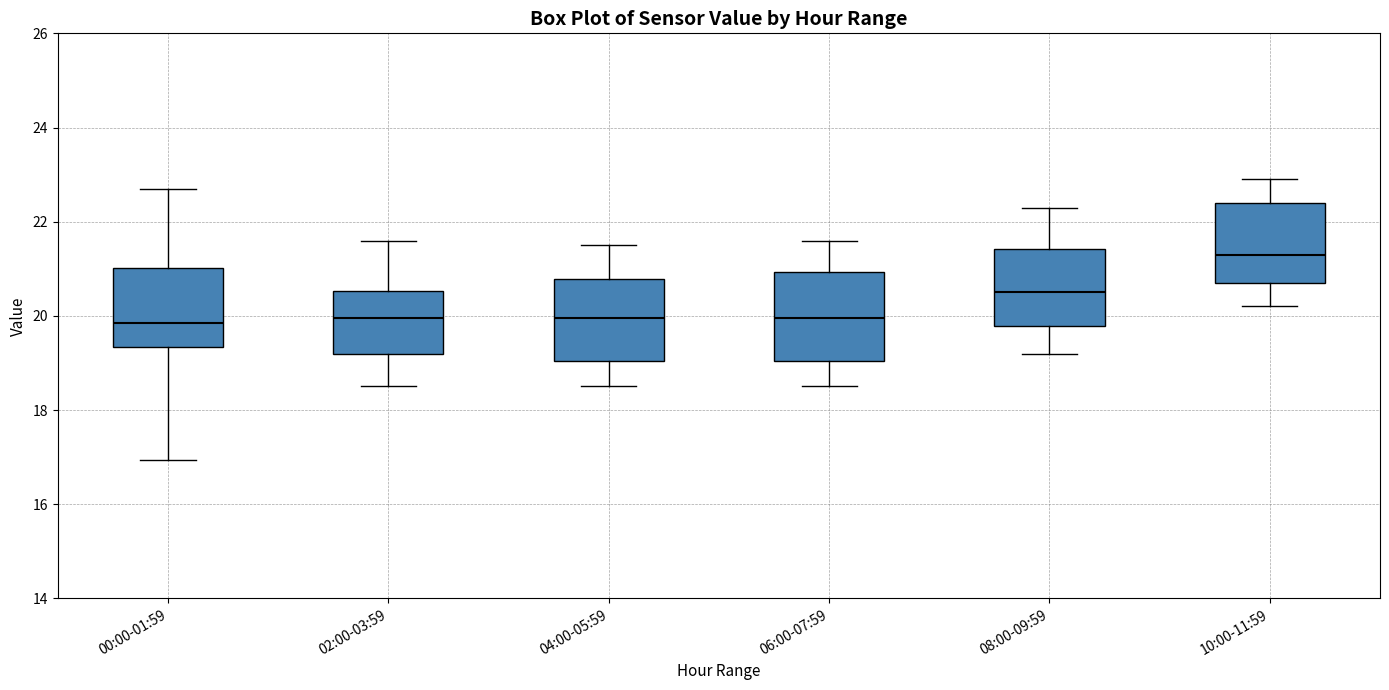

Reading left to right, read every box against the y-axis: the position of its median line, the range the box covers, and the ends of its whiskers. The values are not printed on the chart, so give them approximately, as read against the axis.

00:00-01:59: median 19.8, box 19.4 to 21.0, whiskers 17.0 to 22.8
02:00-03:59: median 20.0, box 19.2 to 20.6, whiskers 18.6 to 21.6
04:00-05:59: median 20.0, box 19.0 to 20.8, whiskers 18.6 to 21.6
06:00-07:59: median 20.0, box 19.0 to 21.0, whiskers 18.6 to 21.6
08:00-09:59: median 20.6, box 19.8 to 21.4, whiskers 19.2 to 22.4
10:00-11:59: median 21.4, box 20.8 to 22.4, whiskers 20.2 to 23.0